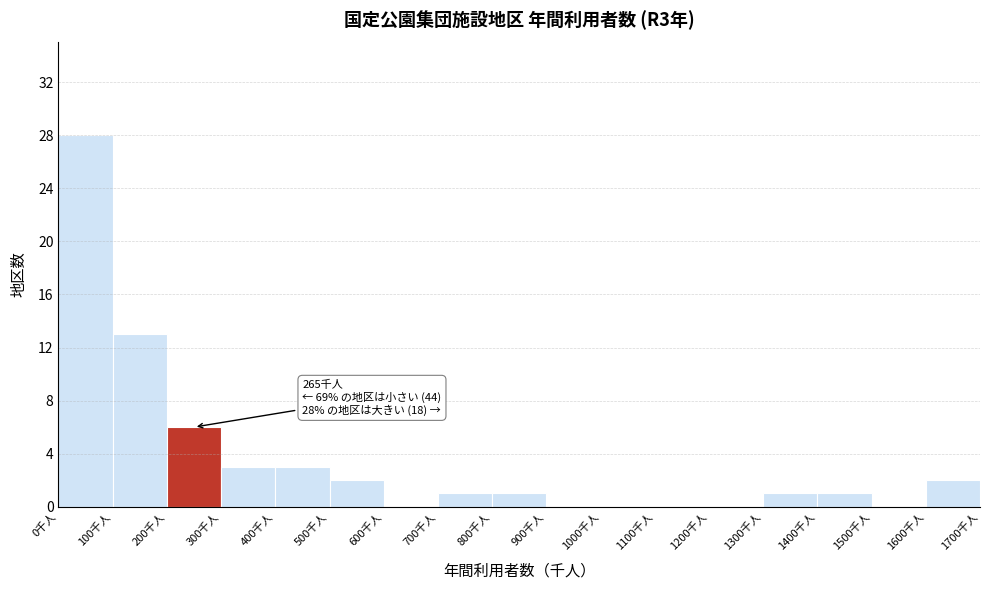

Over which range of the x-axis is the bar tallest?

0 to 100